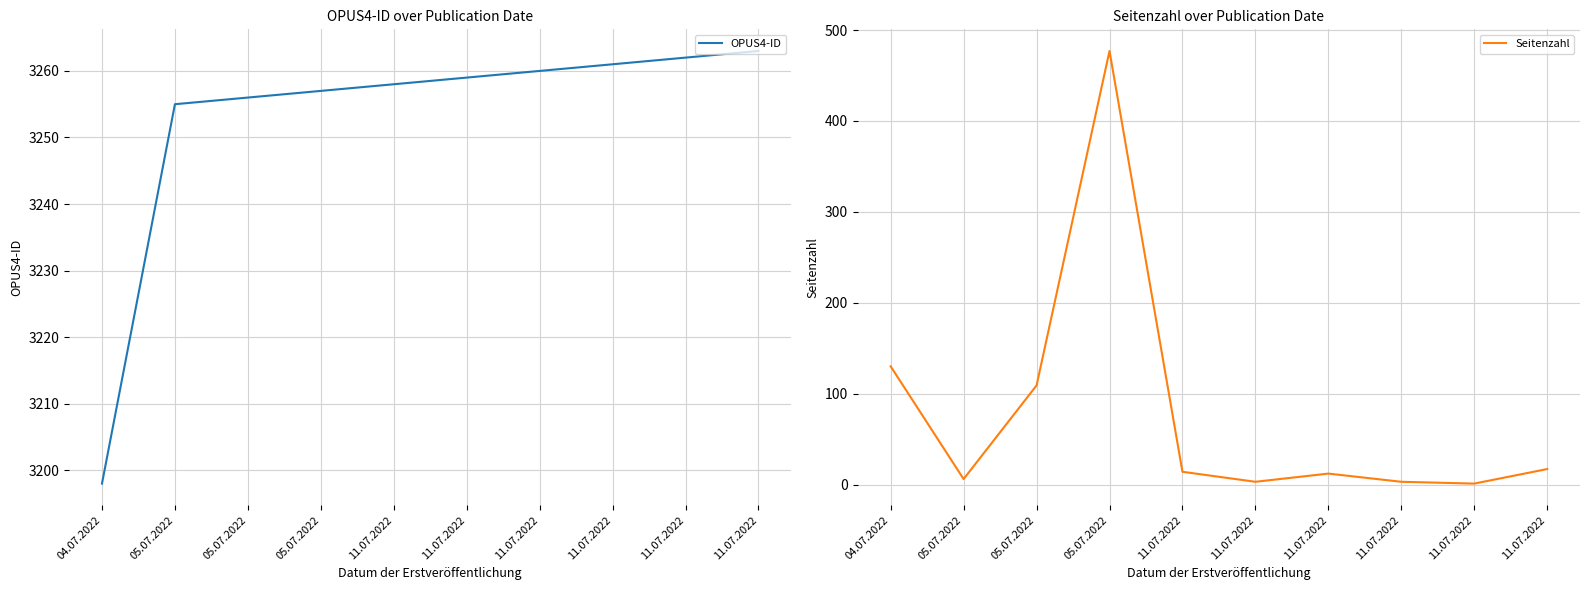

Which series has the widest spread of values?

Seitenzahl